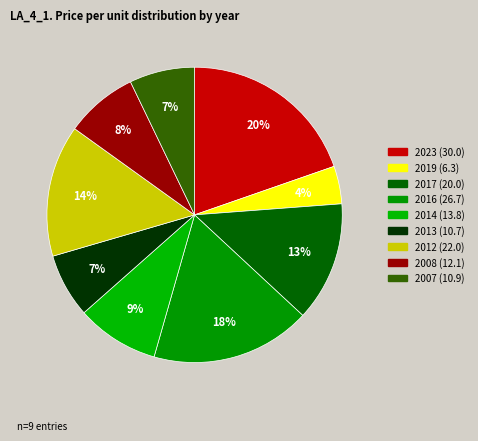

To the nearest percent, what is the difference between the largest and smallest slice percentages?

16%